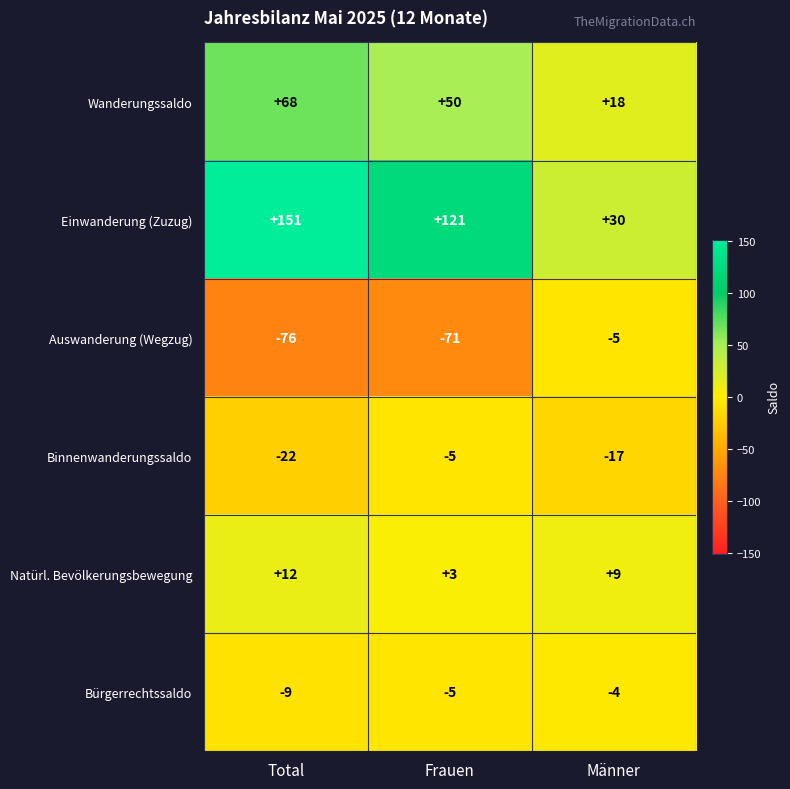

How many categories are shown in the chart?

3